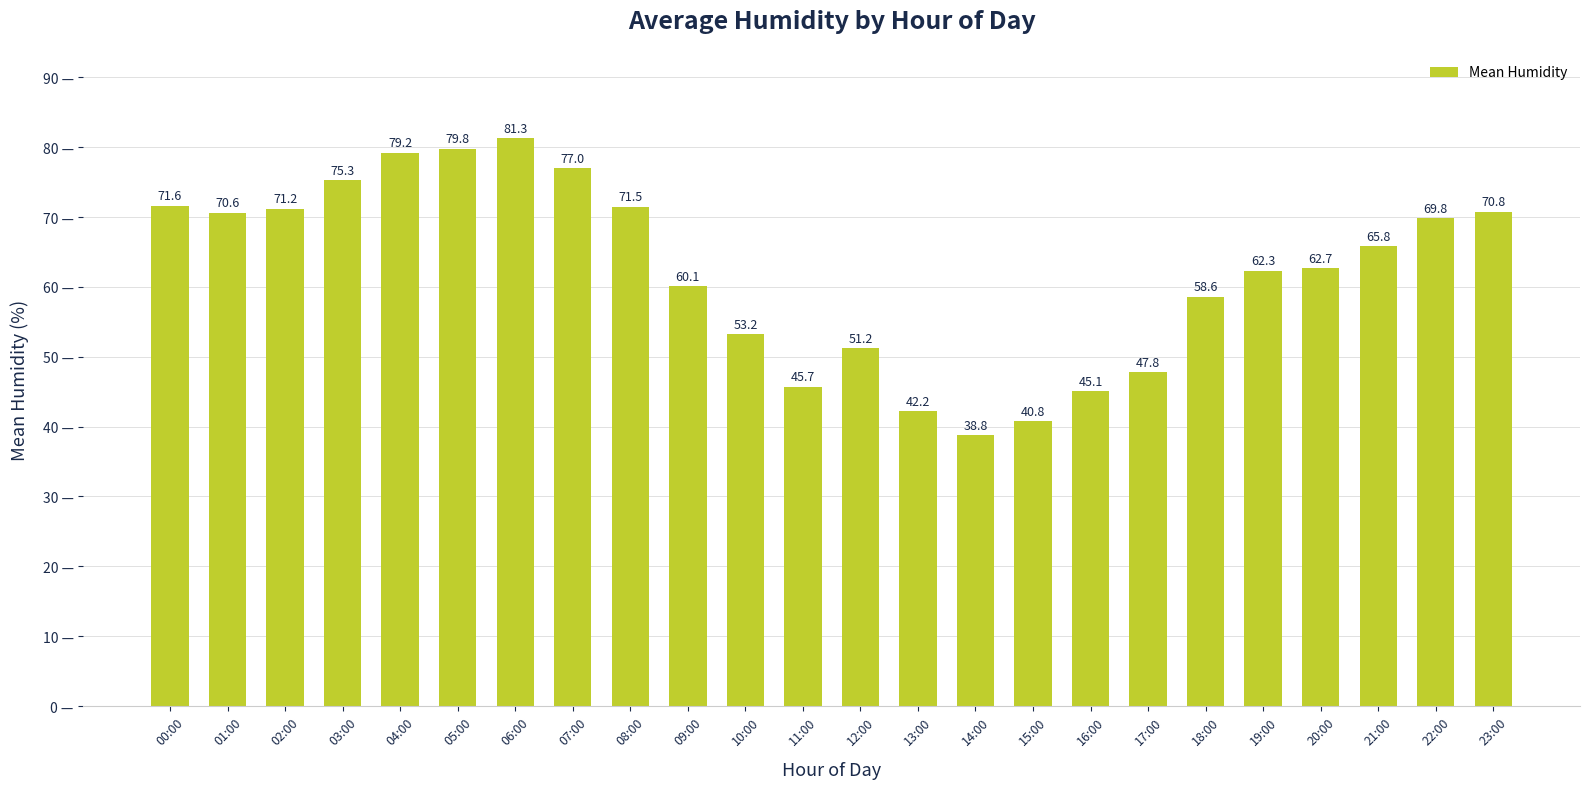

What is the label of the 5th bar from the left?

04:00